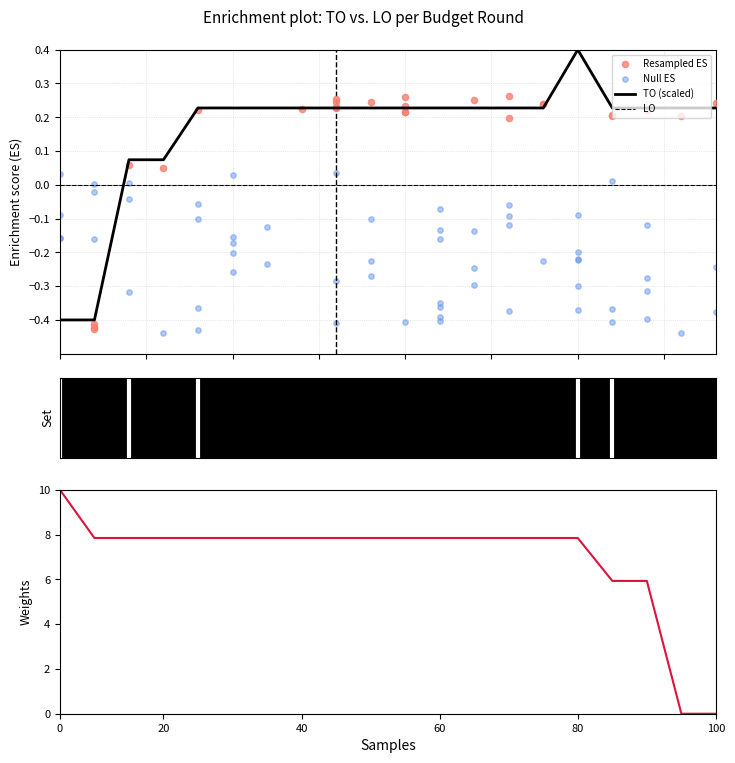

True or false: LO and TO (scaled) cross at least once.

True